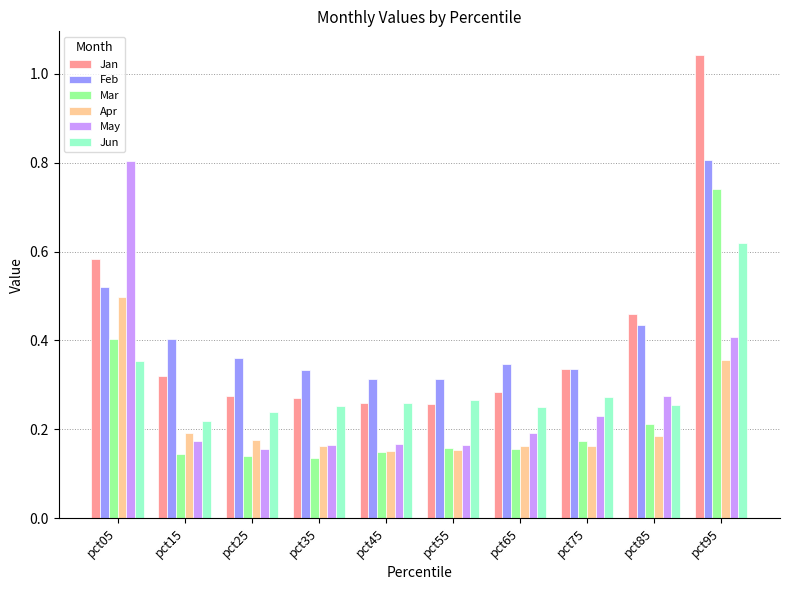

How many Feb values are between 0 and 1?

10